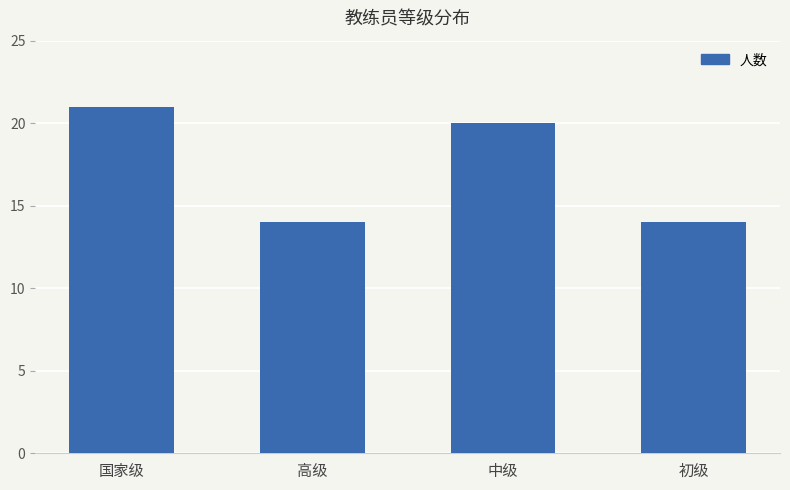

Count the values in the range 14 to 21.

4